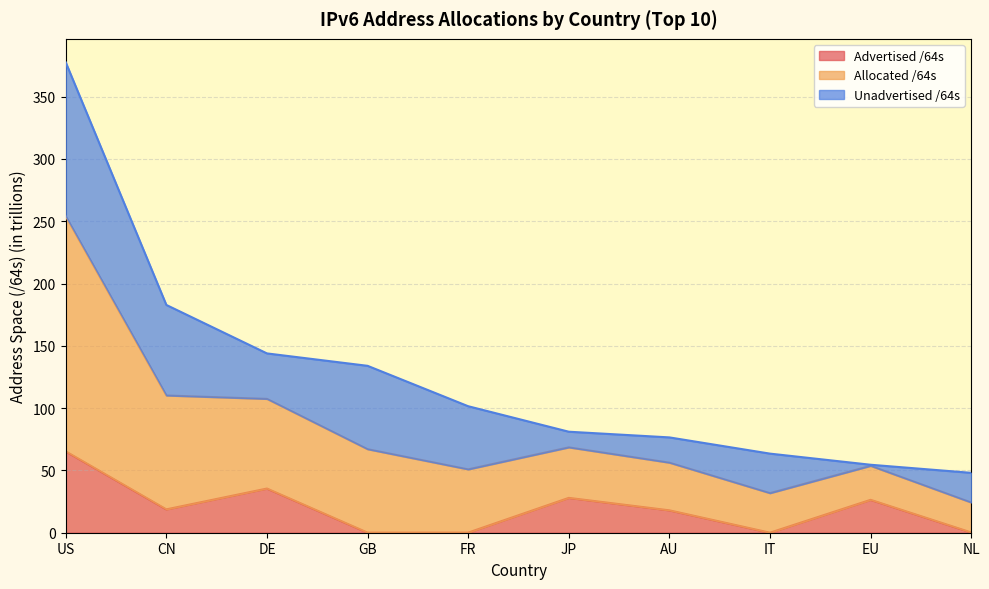

Which series has the largest range (max minus min)?

Allocated /64s